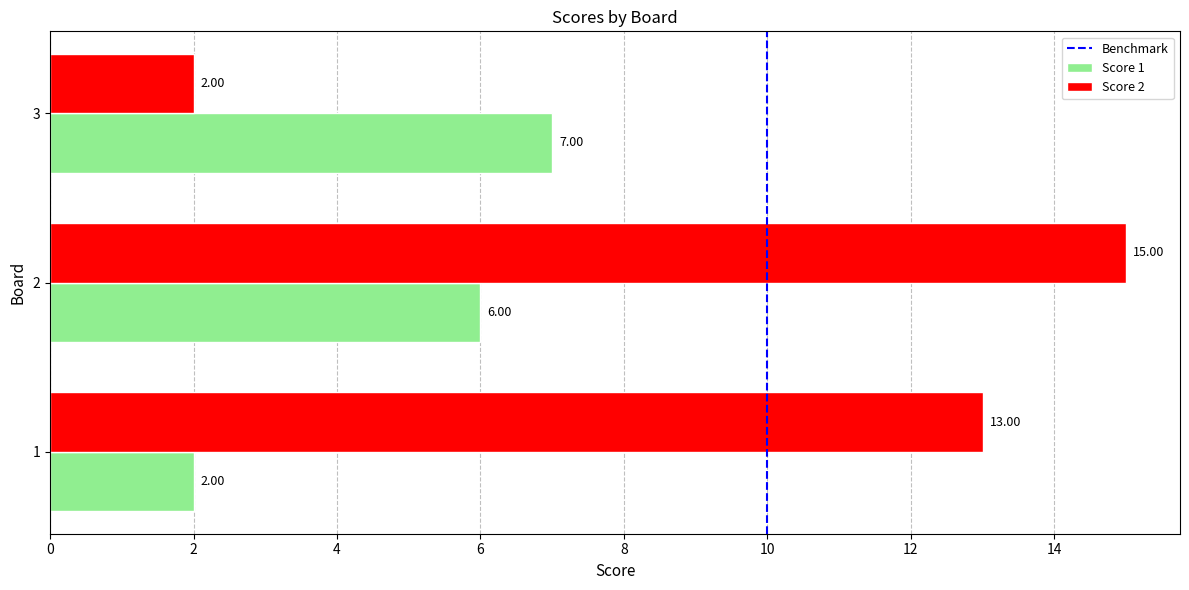

How many Score 2 values are between 2 and 15?

3